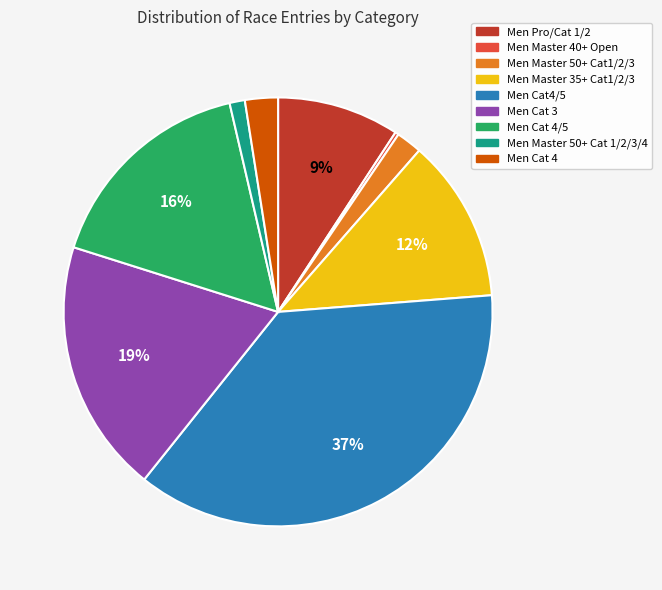

To the nearest percent, what is the average slice percentage?

11%